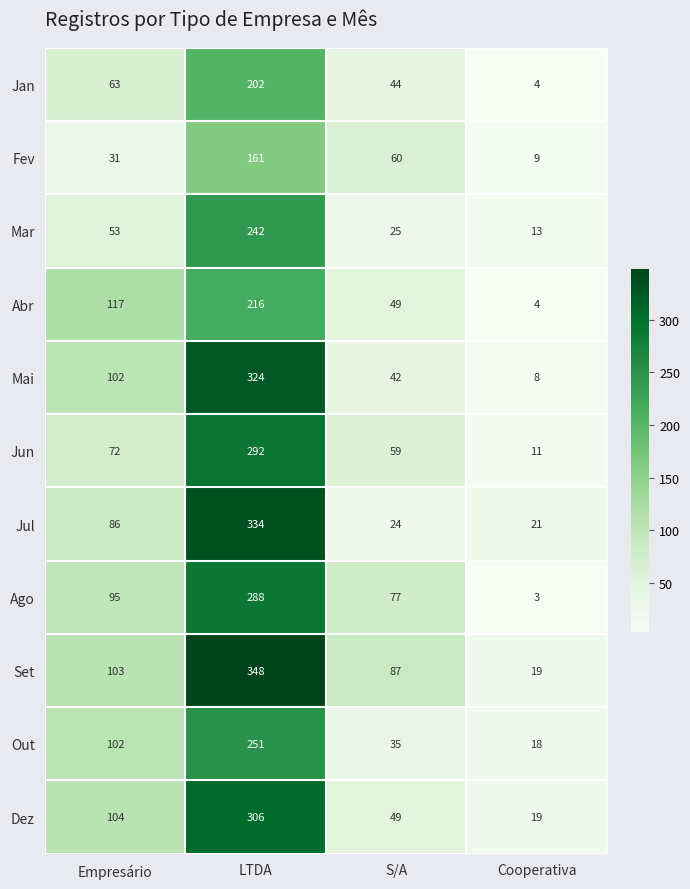

Read the Jul value at S/A.

24